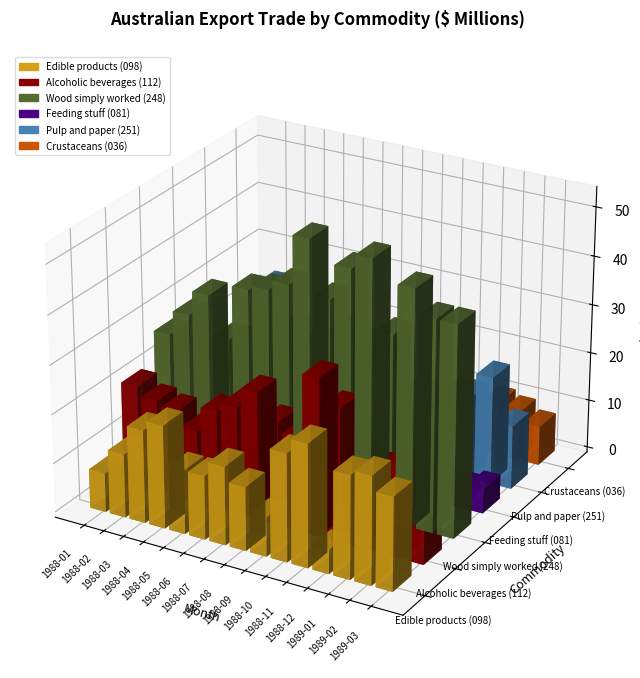

What position from the left is 1989-02?

14